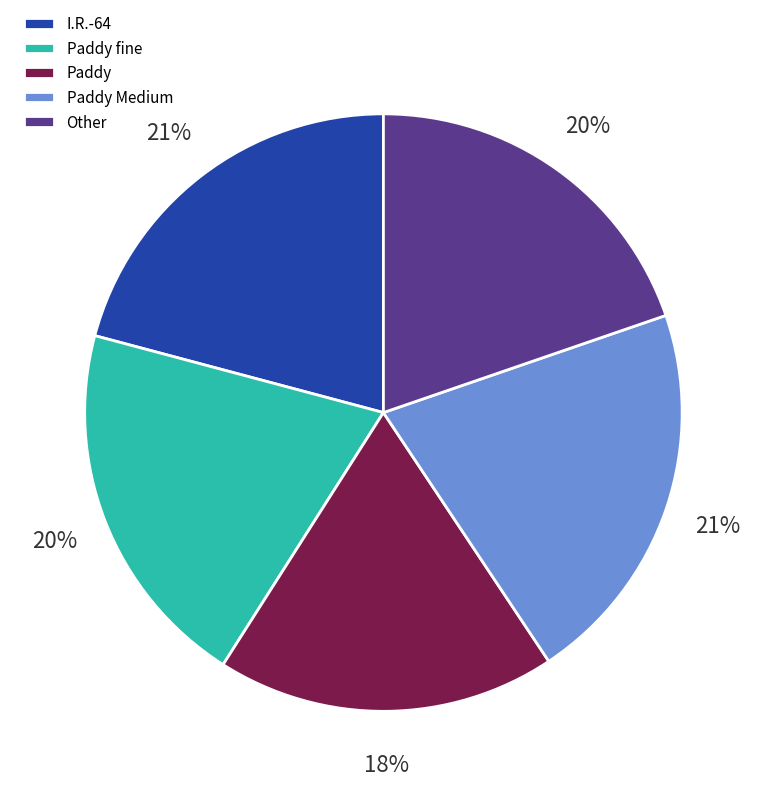

Which slice is the smallest?

Paddy